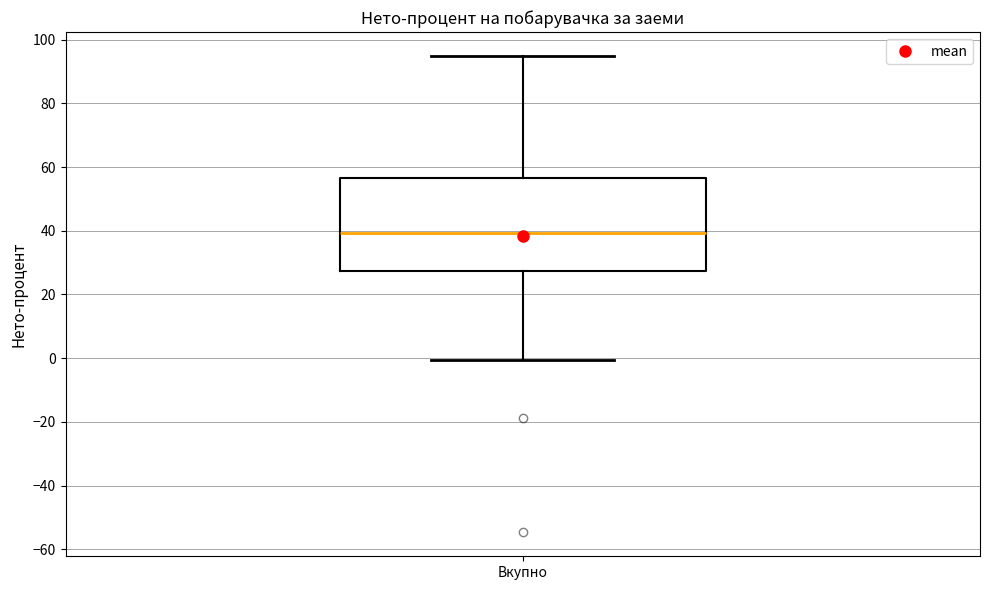

Where does the median line of the box for Вкупно sit on the y-axis? The values are not printed on the chart, so give them approximately, as read against the axis.

40